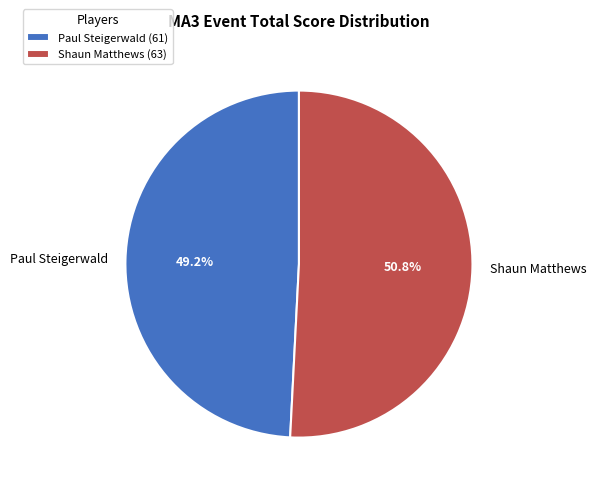

Count the number of slices in the pie.

2